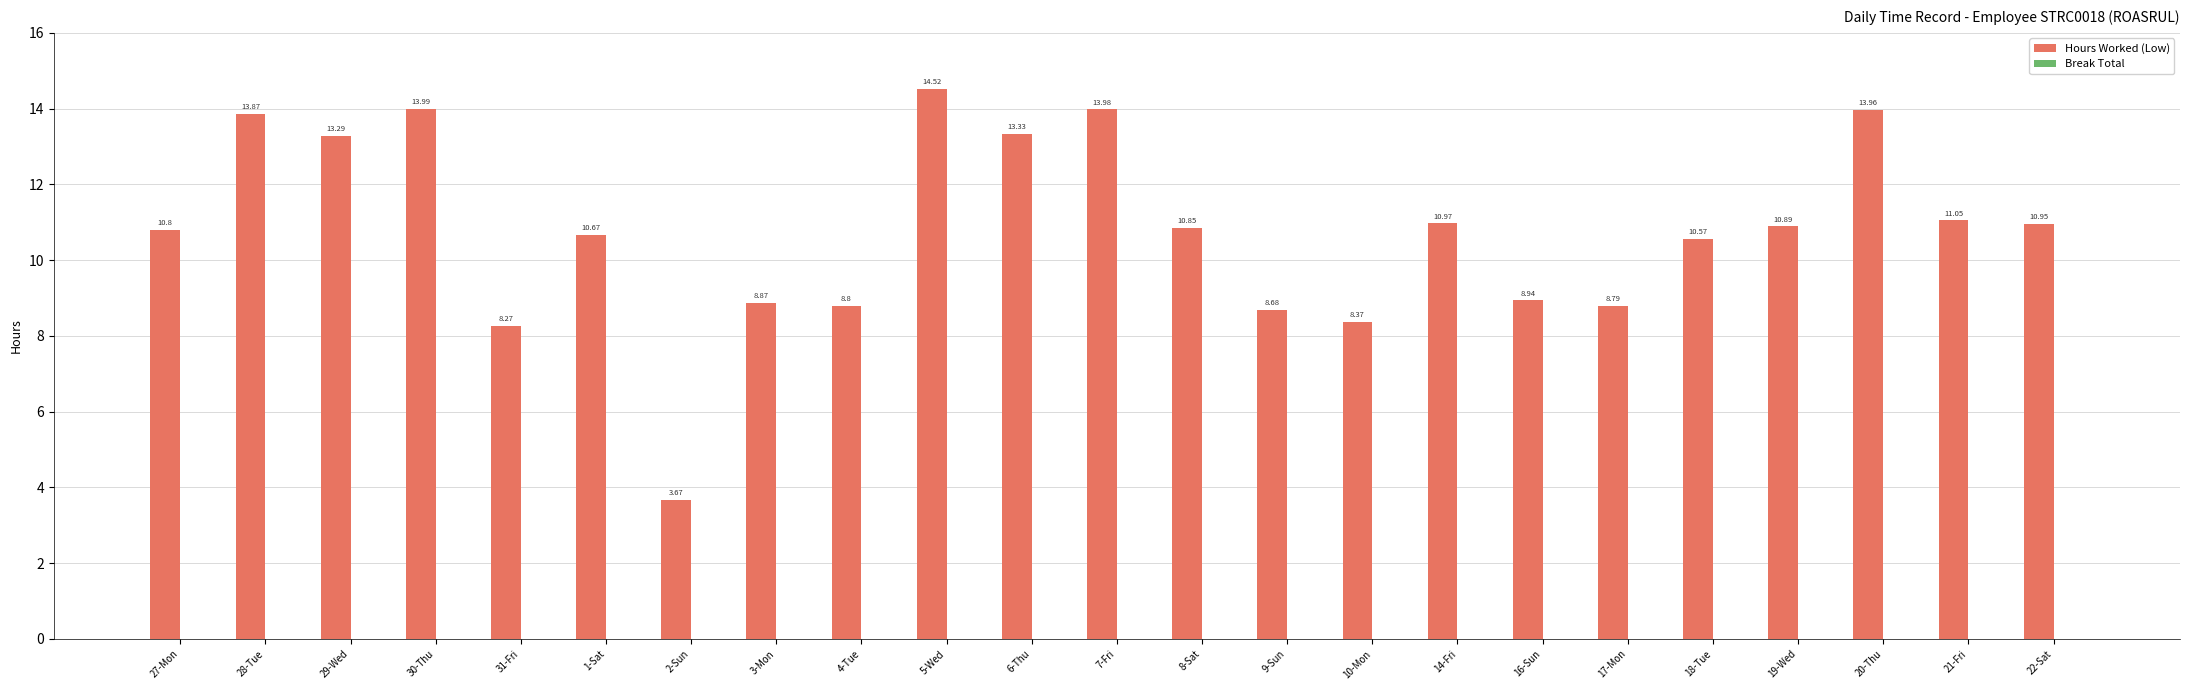

Which has a higher value, 22-Sat or 20-Thu?

20-Thu